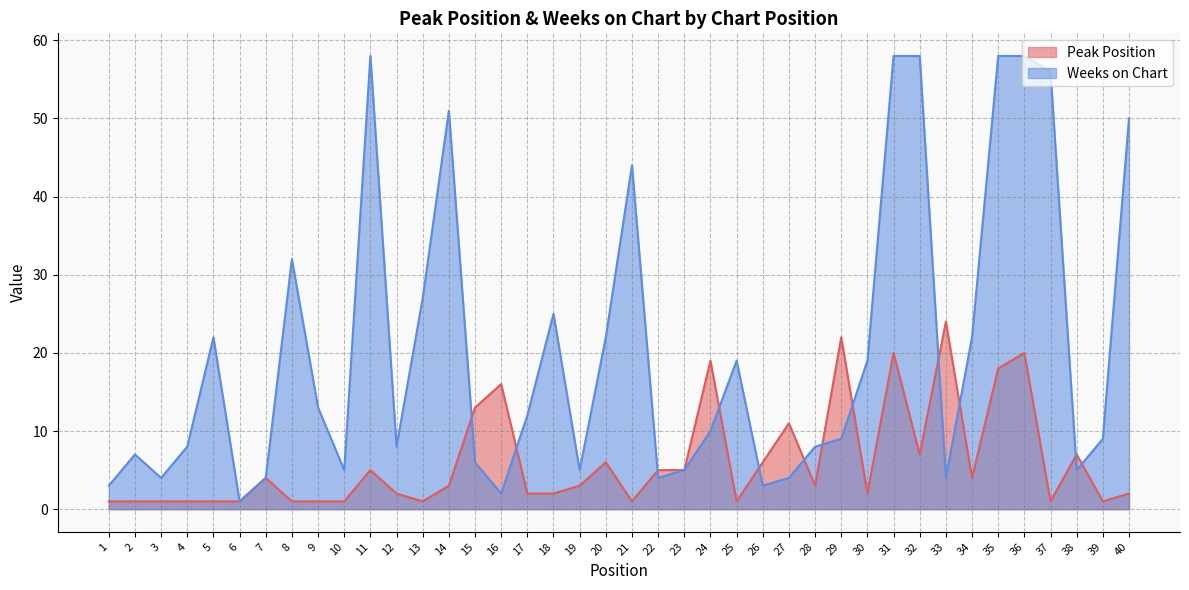

True or false: Weeks on Chart and Peak Position intersect in this chart.

True